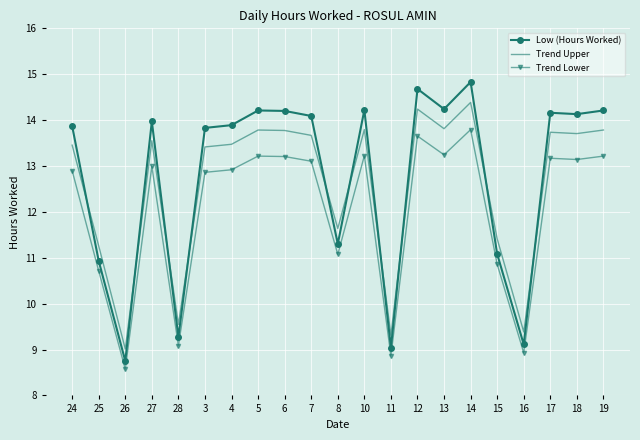

Rank the series by their maximum value, from highest to lowest.

Low (Hours Worked), Trend Upper, Trend Lower